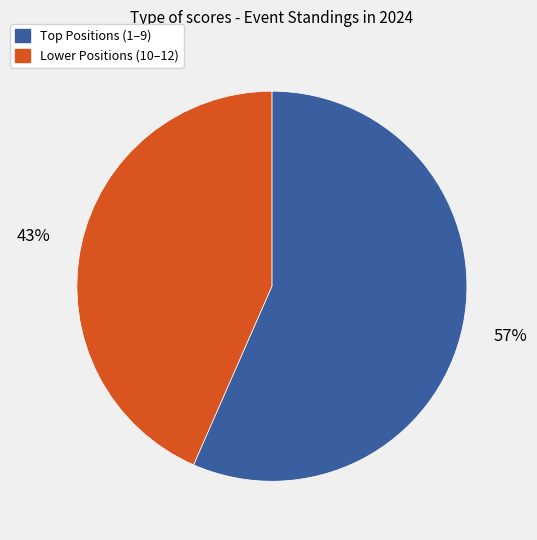

Is there any slice that represents more than half of the pie?

Yes